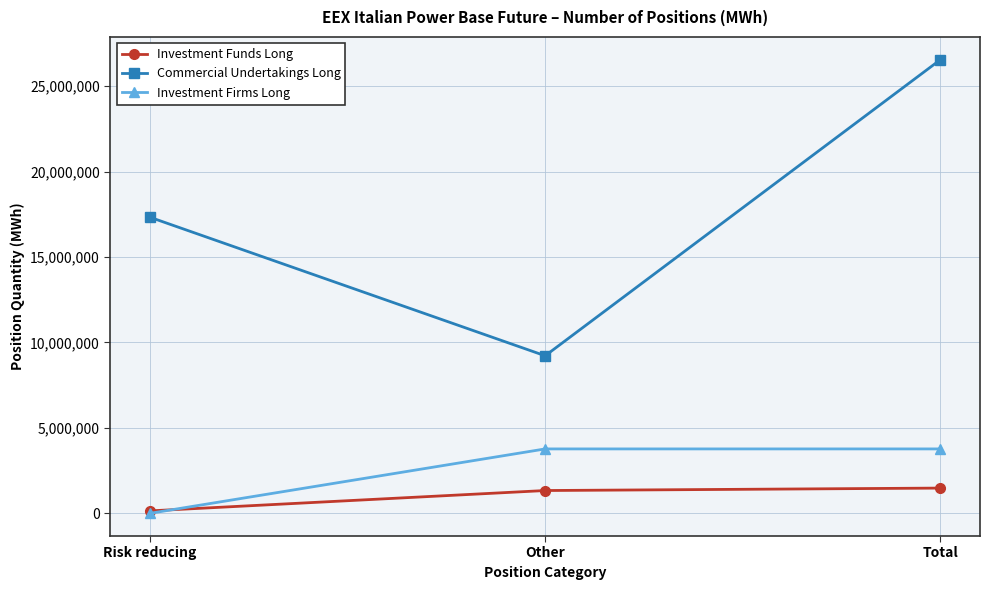

List the series in order of their peak value, highest first.

Commercial Undertakings Long, Investment Firms Long, Investment Funds Long